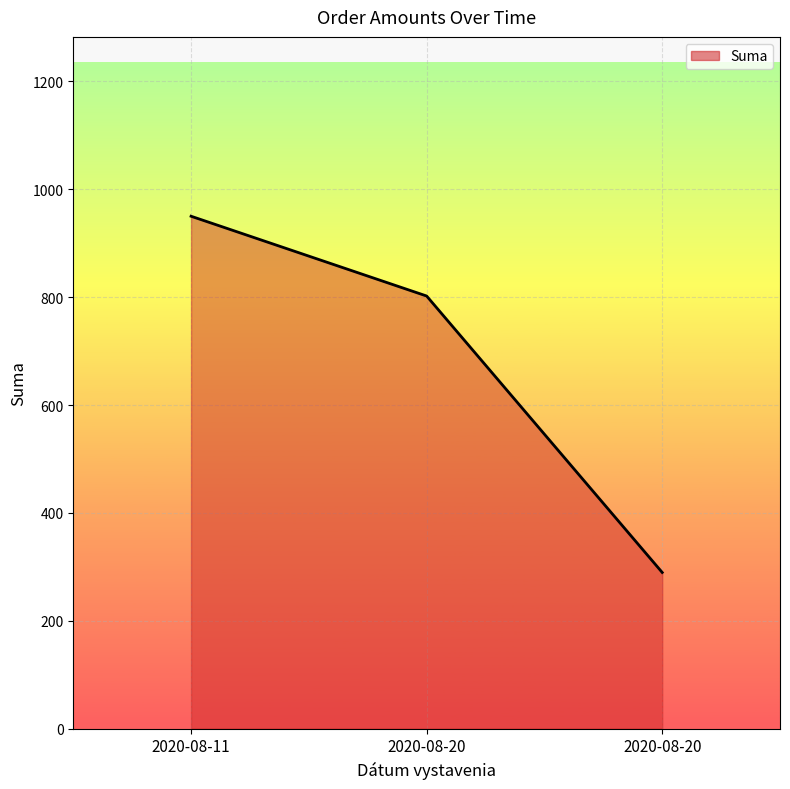

What is the approximate value at 2020-08-20?

802.1